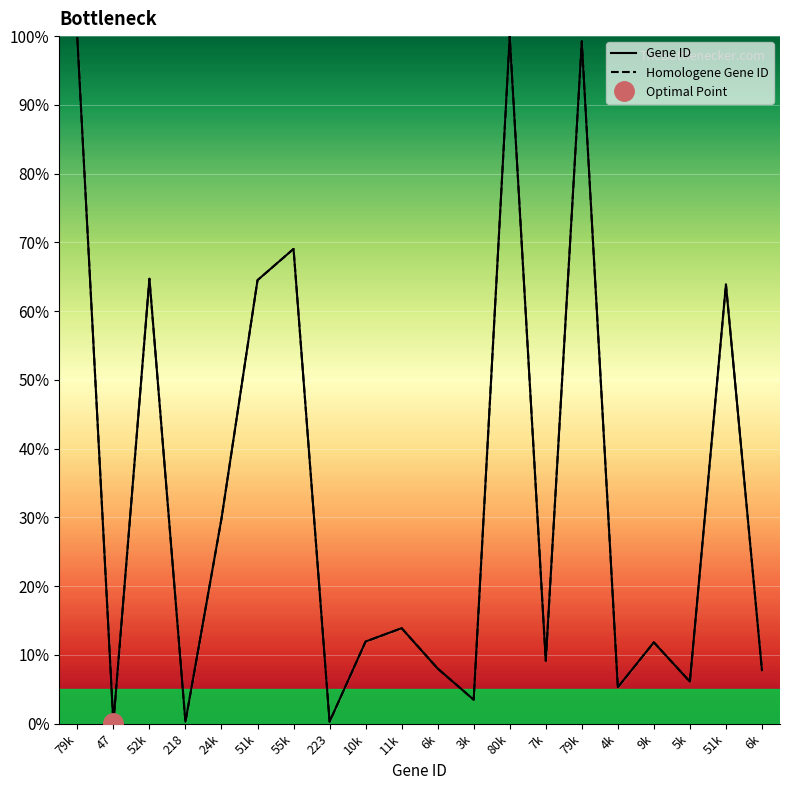

True or false: Homologene Gene ID has more than 2 interior local peaks.

True